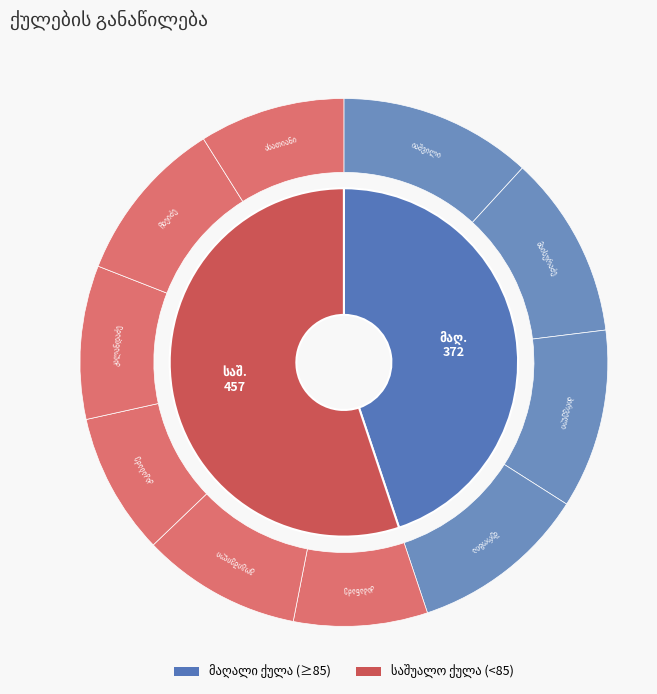

Is the sum of კაკაბაძე and იაშვილი greater than half?

No